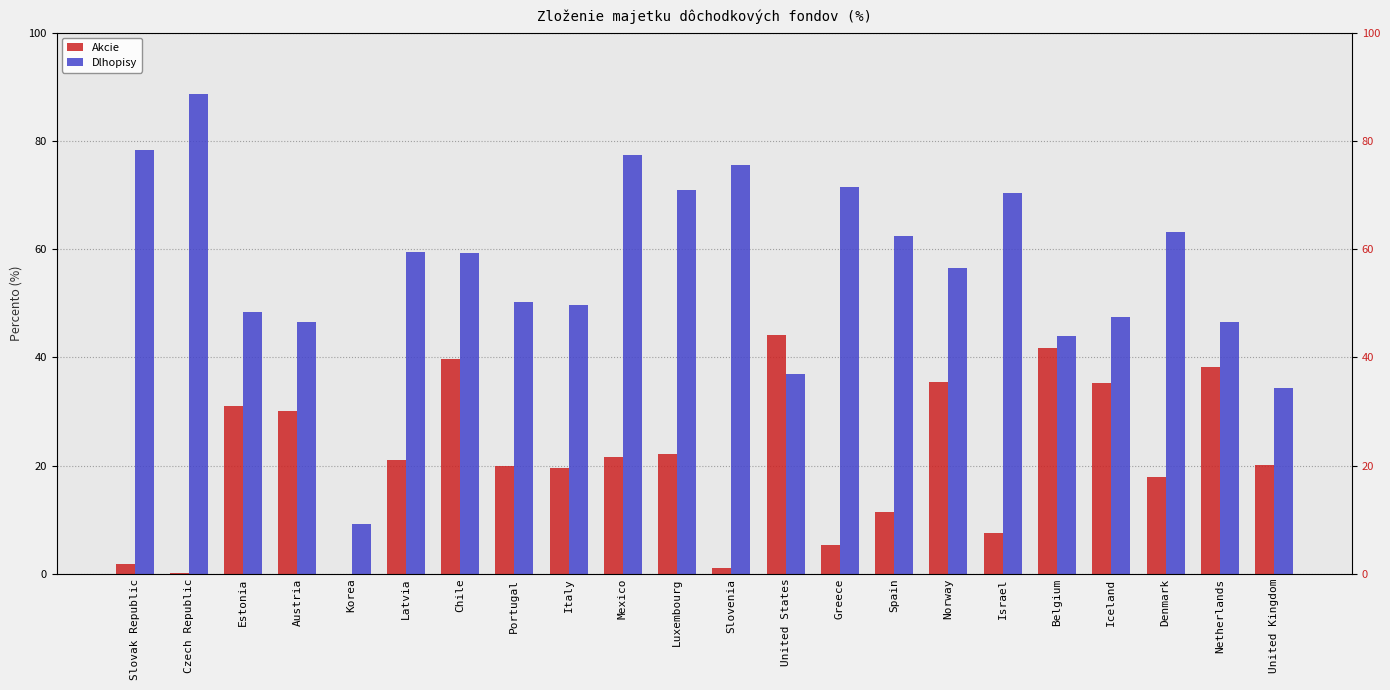

Does the chart contain any negative values?

No